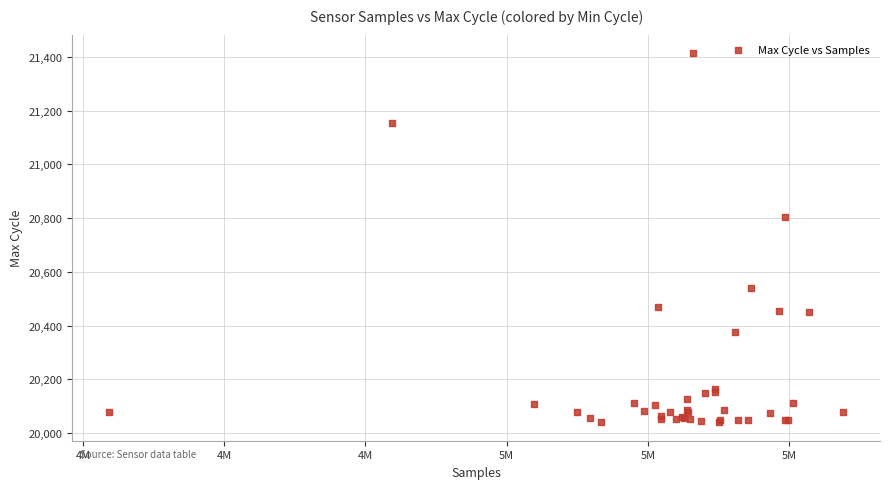

What Y value in the scatter plot is closest to 20727?

20804